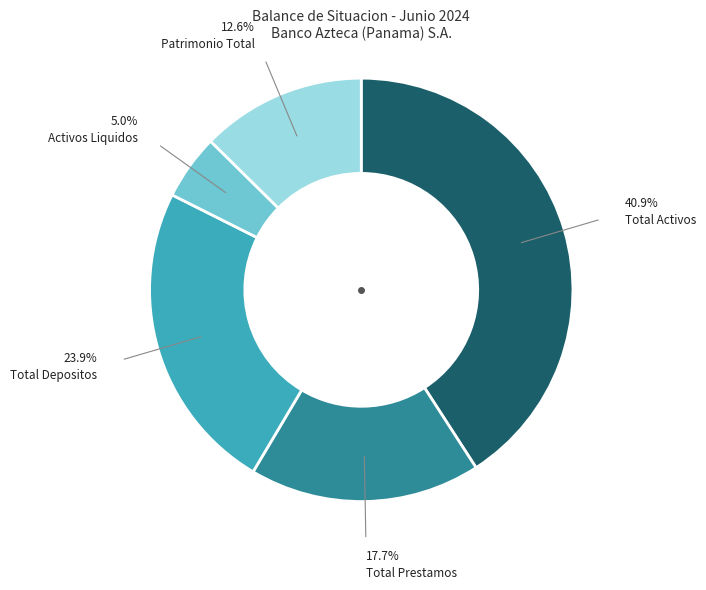

Does any single category account for the majority?

No